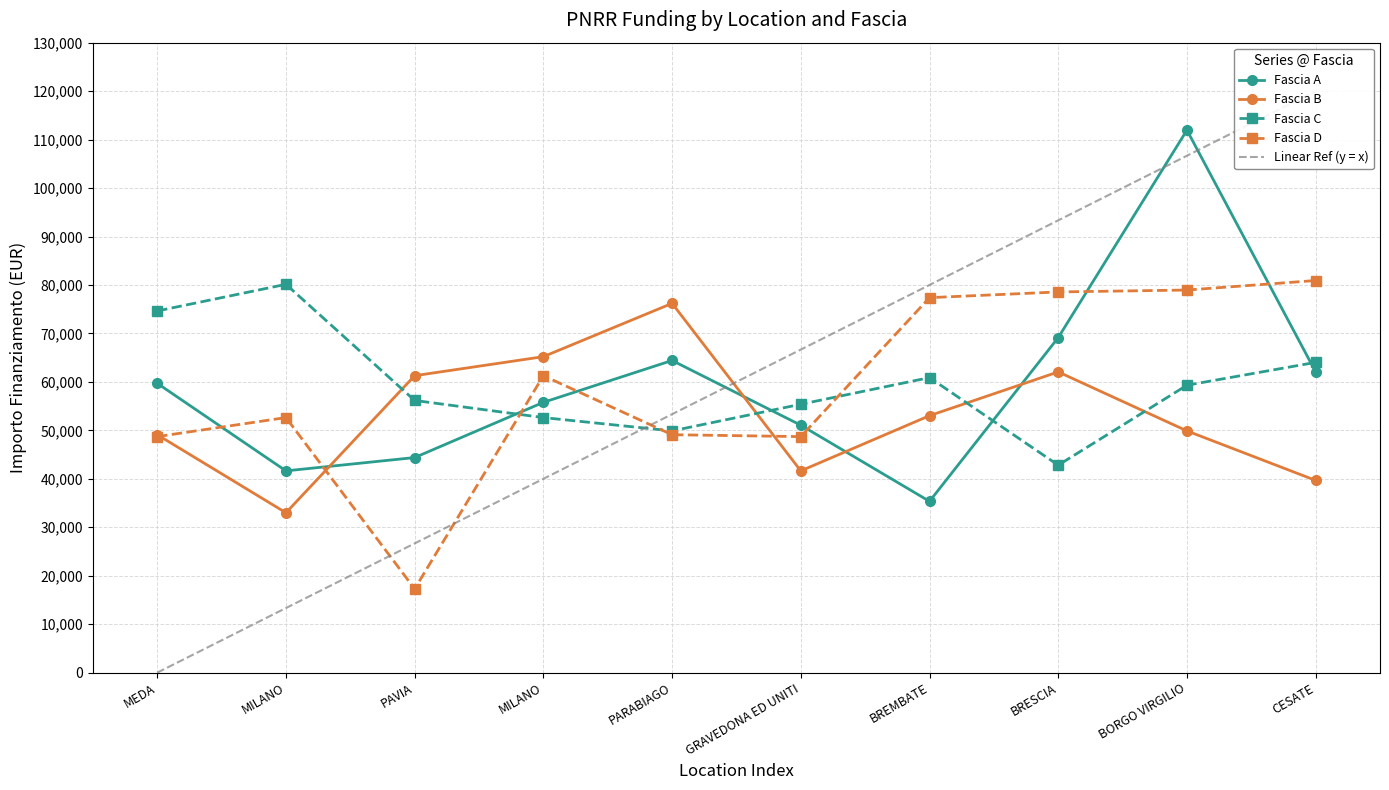

What are all the series names shown in the legend?

Fascia A, Fascia B, Fascia C, Fascia D, Linear Ref (y = x)